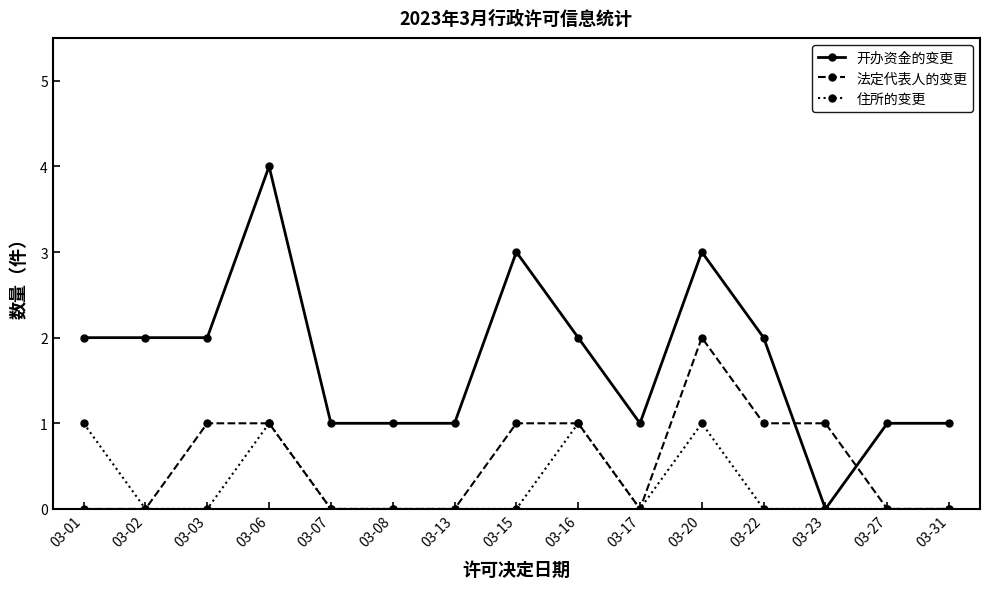

What is the difference between the 法定代表人的变更 values at 03-23 and 03-08?

1